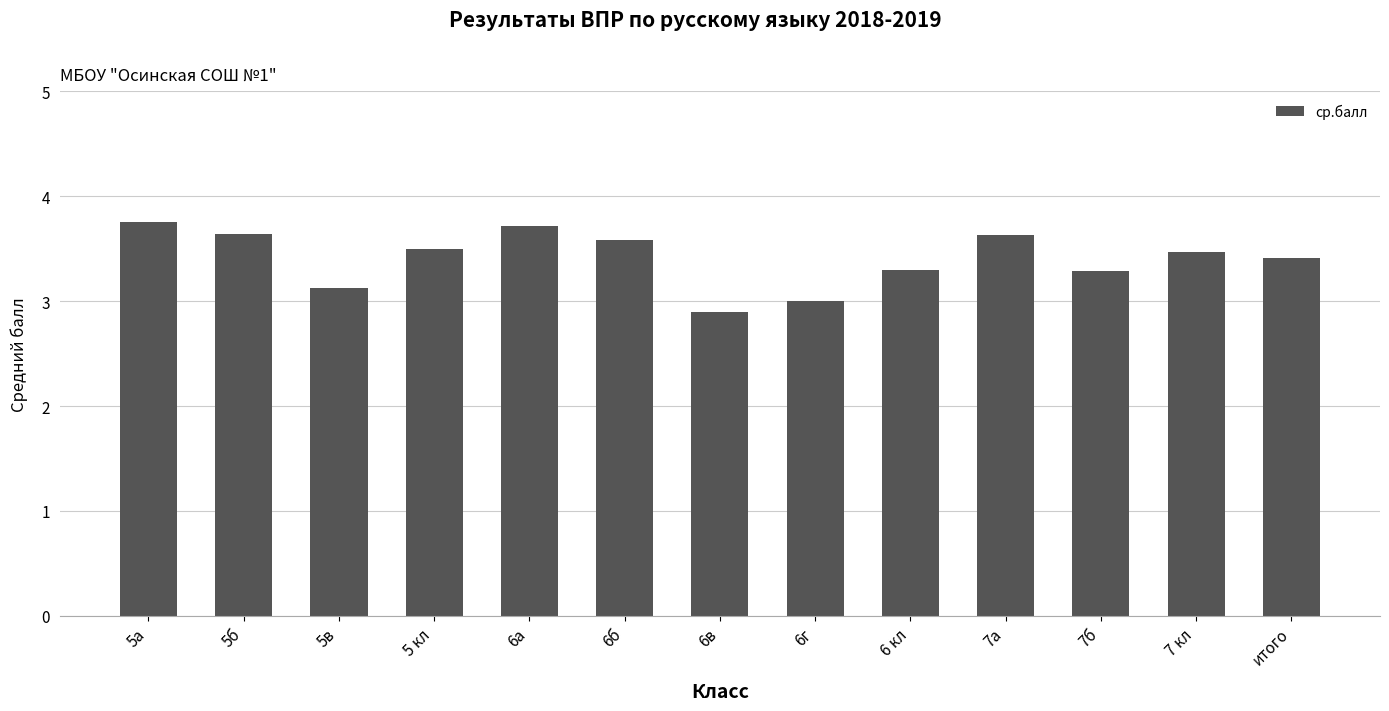

What is the average value?

3.4